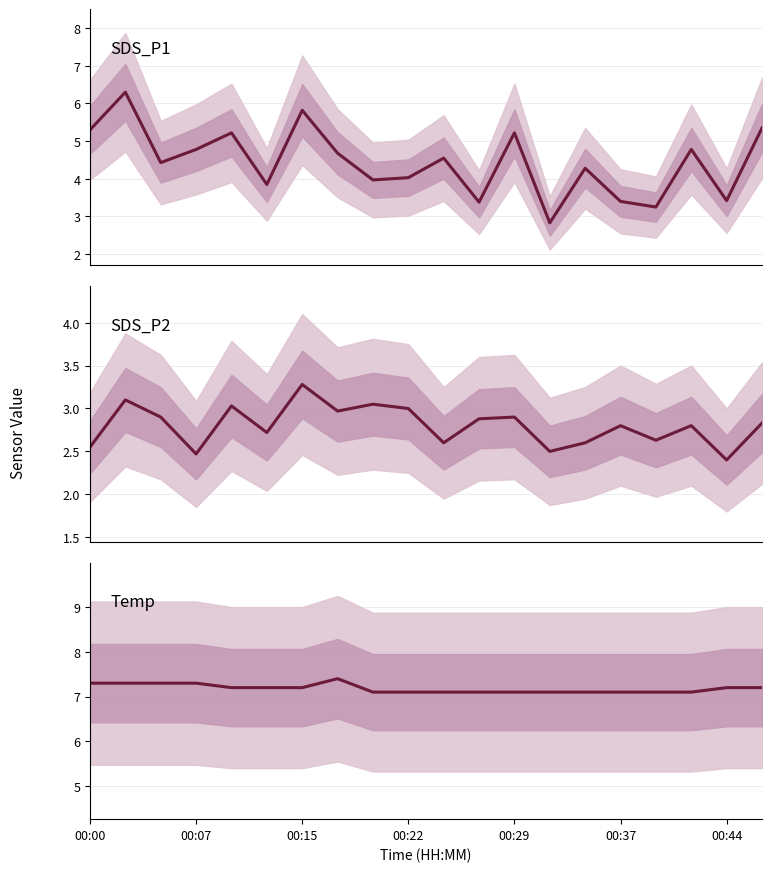

What is the maximum value shown in the chart?

7.4